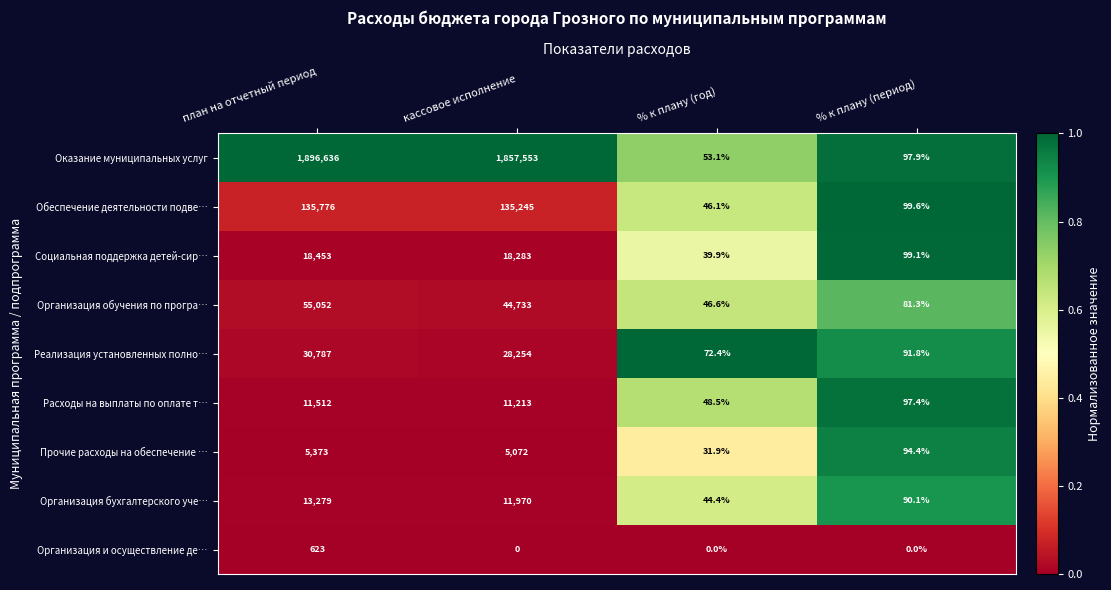

At which label does Социальная поддержка детей-сир… reach its peak?

план на отчетный период